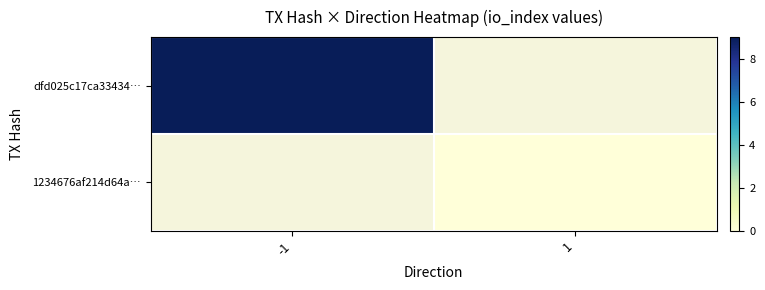

Which series has the largest range (max minus min)?

dfd025c17ca33434…